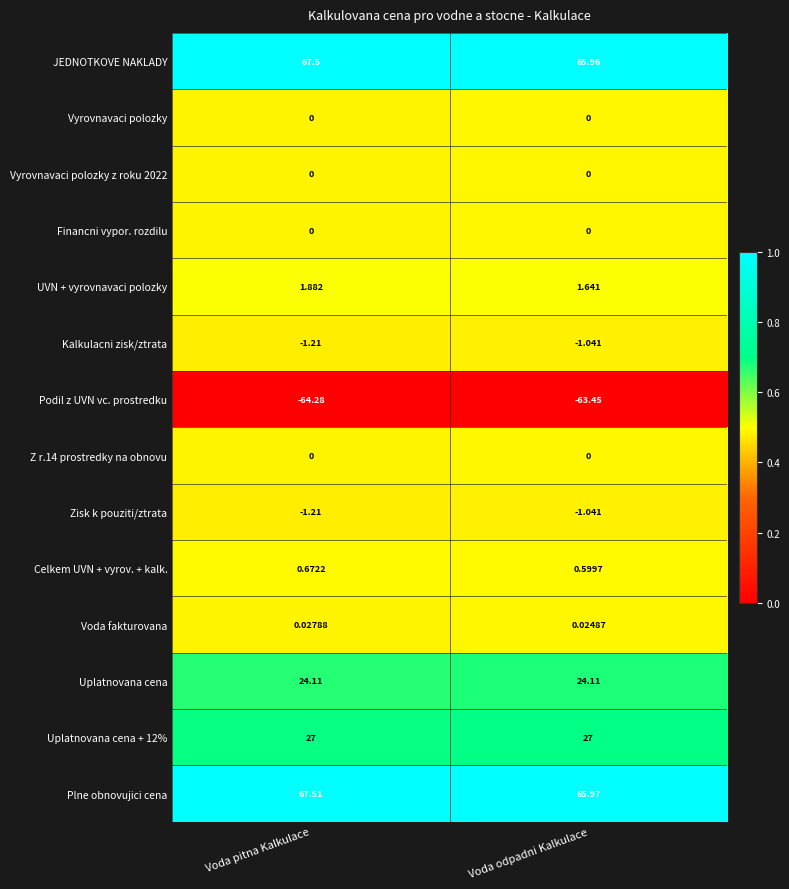

At which category is the sum across all series the highest?

Voda pitna Kalkulace